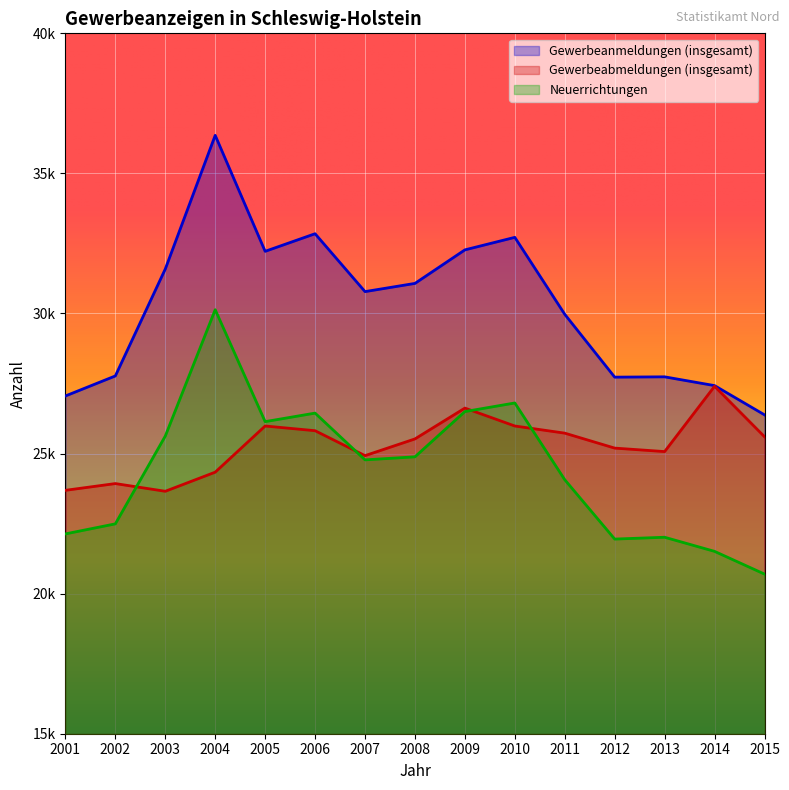

What value does the Gewerbeanmeldungen (insgesamt) series have at 2006?

32847